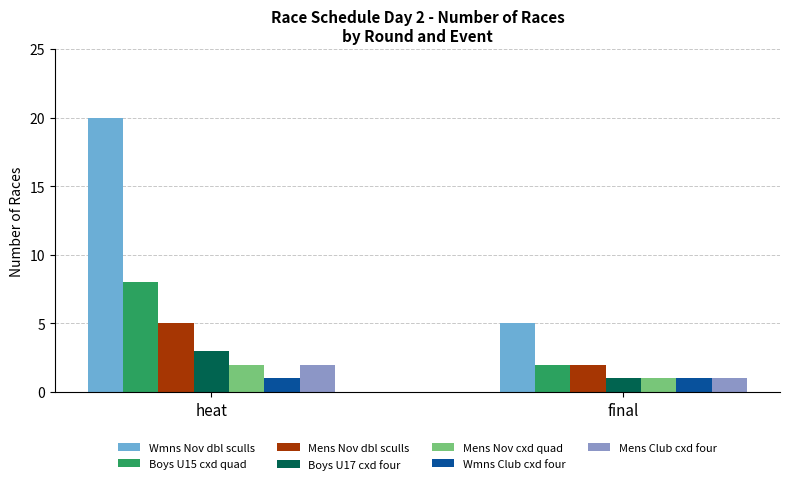

Between Mens Club coxed four and Womens Nov double sculls, which is larger?

Womens Nov double sculls